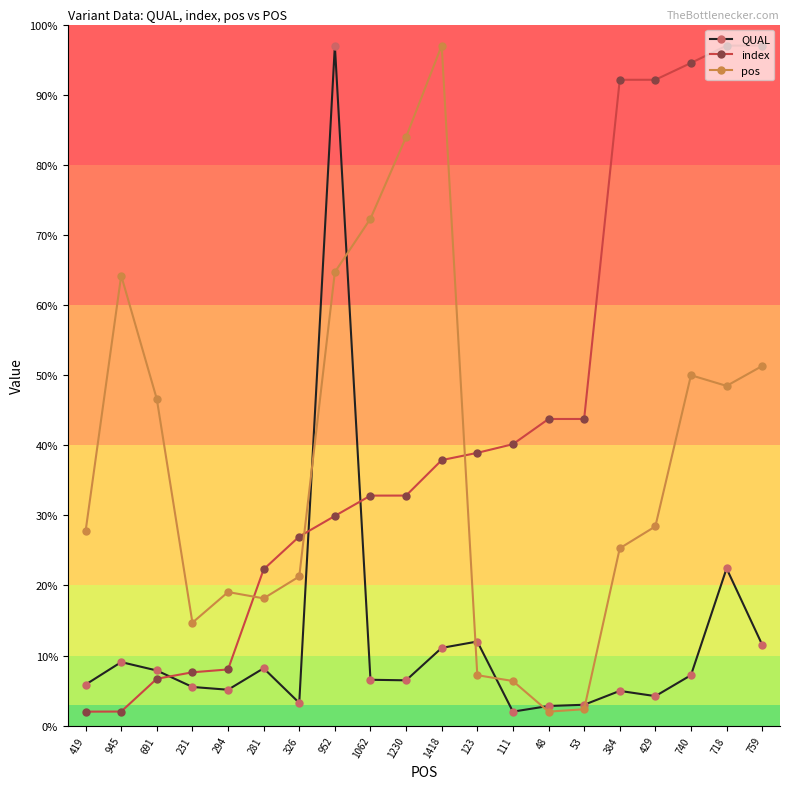

What is the sum of the index values at 740 and 419?

96.5